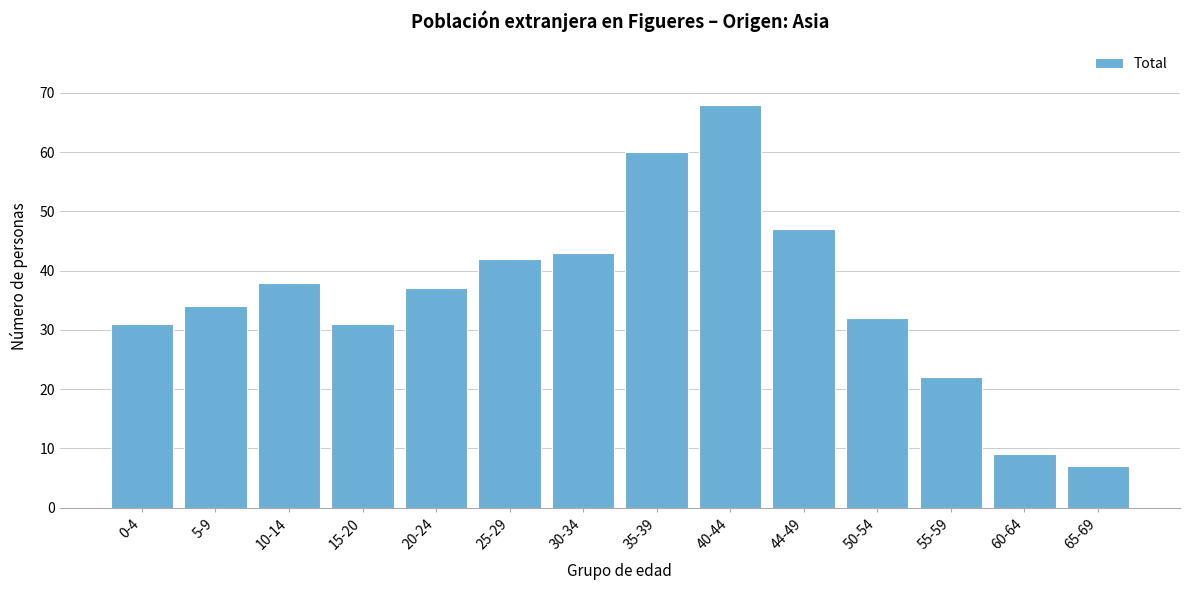

Reading left to right, transcribe all the data shown in this chart.

31	34	38	31	37	42	43	60	68	47	32	22	9	7